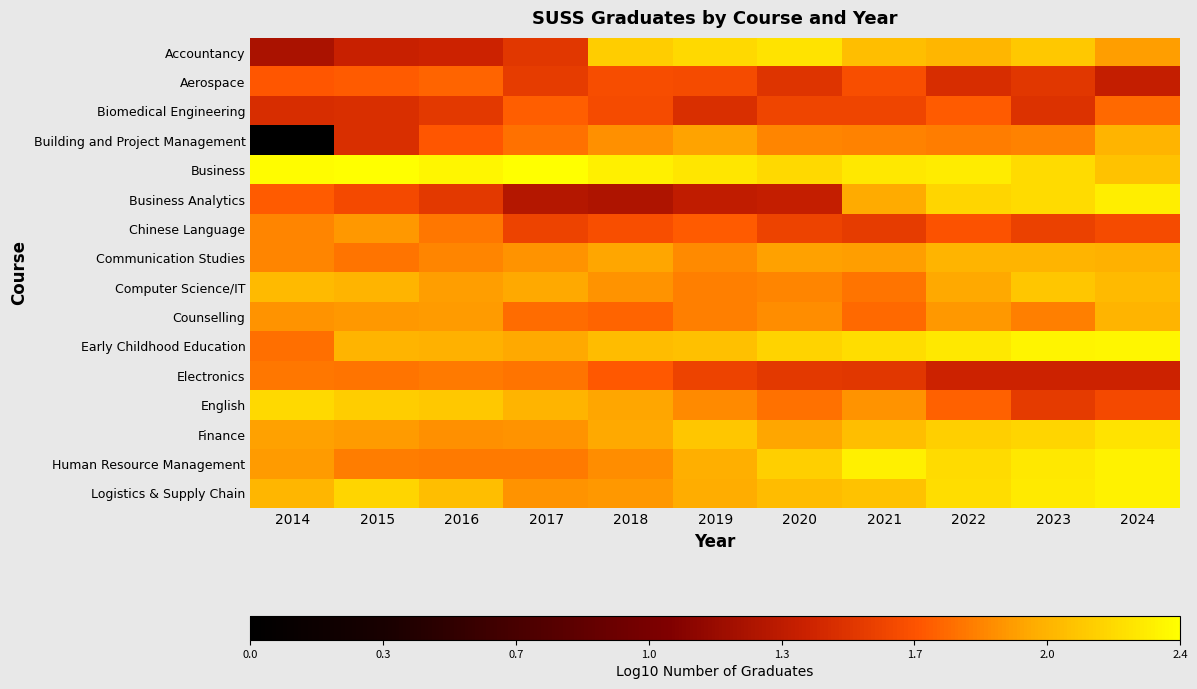

Reading right to left, what are all the values shown in this chart?

Accountancy: 2024=1.9	2023=2.1	2022=2.0	2021=2.1	2020=2.2	2019=2.2	2018=2.1	2017=1.5	2016=1.4	2015=1.4	2014=1.3
Aerospace: 2024=1.4	2023=1.5	2022=1.5	2021=1.7	2020=1.5	2019=1.6	2018=1.7	2017=1.6	2016=1.7	2015=1.7	2014=1.7
Biomedical Engineering: 2024=1.8	2023=1.5	2022=1.7	2021=1.6	2020=1.6	2019=1.5	2018=1.6	2017=1.7	2016=1.5	2015=1.5	2014=1.5
Building and Project Management: 2024=2.0	2023=1.9	2022=1.8	2021=1.9	2020=1.9	2019=2.0	2018=1.9	2017=1.8	2016=1.7	2015=1.5	2014=0.0
Business: 2024=2.1	2023=2.2	2022=2.3	2021=2.3	2020=2.2	2019=2.2	2018=2.3	2017=2.4	2016=2.3	2015=2.4	2014=2.3
Business Analytics: 2024=2.3	2023=2.2	2022=2.2	2021=2.0	2020=1.4	2019=1.4	2018=1.3	2017=1.3	2016=1.5	2015=1.6	2014=1.7
Chinese Language: 2024=1.6	2023=1.6	2022=1.7	2021=1.6	2020=1.6	2019=1.7	2018=1.7	2017=1.6	2016=1.8	2015=1.9	2014=1.9
Communication Studies: 2024=2.0	2023=2.0	2022=2.0	2021=1.9	2020=1.9	2019=1.9	2018=2.0	2017=1.9	2016=1.9	2015=1.8	2014=1.9
Computer Science/IT: 2024=2.1	2023=2.1	2022=2.0	2021=1.8	2020=1.9	2019=1.8	2018=1.9	2017=2.0	2016=1.9	2015=2.0	2014=2.1
Counselling: 2024=2.0	2023=1.8	2022=1.9	2021=1.8	2020=1.9	2019=1.8	2018=1.7	2017=1.8	2016=1.9	2015=1.9	2014=1.9
Early Childhood Education: 2024=2.3	2023=2.3	2022=2.3	2021=2.2	2020=2.2	2019=2.1	2018=2.1	2017=2.0	2016=2.0	2015=2.0	2014=1.8
Electronics: 2024=1.4	2023=1.4	2022=1.4	2021=1.5	2020=1.5	2019=1.6	2018=1.7	2017=1.8	2016=1.8	2015=1.8	2014=1.8
English: 2024=1.6	2023=1.6	2022=1.7	2021=1.9	2020=1.8	2019=1.9	2018=2.0	2017=2.0	2016=2.1	2015=2.1	2014=2.2
Finance: 2024=2.2	2023=2.2	2022=2.1	2021=2.1	2020=2.0	2019=2.1	2018=2.0	2017=1.9	2016=1.9	2015=1.9	2014=1.9
Human Resource Management: 2024=2.3	2023=2.3	2022=2.2	2021=2.3	2020=2.1	2019=2.0	2018=1.9	2017=1.8	2016=1.8	2015=1.8	2014=1.9
Logistics & Supply Chain: 2024=2.3	2023=2.3	2022=2.2	2021=2.1	2020=2.1	2019=2.0	2018=1.9	2017=1.9	2016=2.1	2015=2.2	2014=2.0